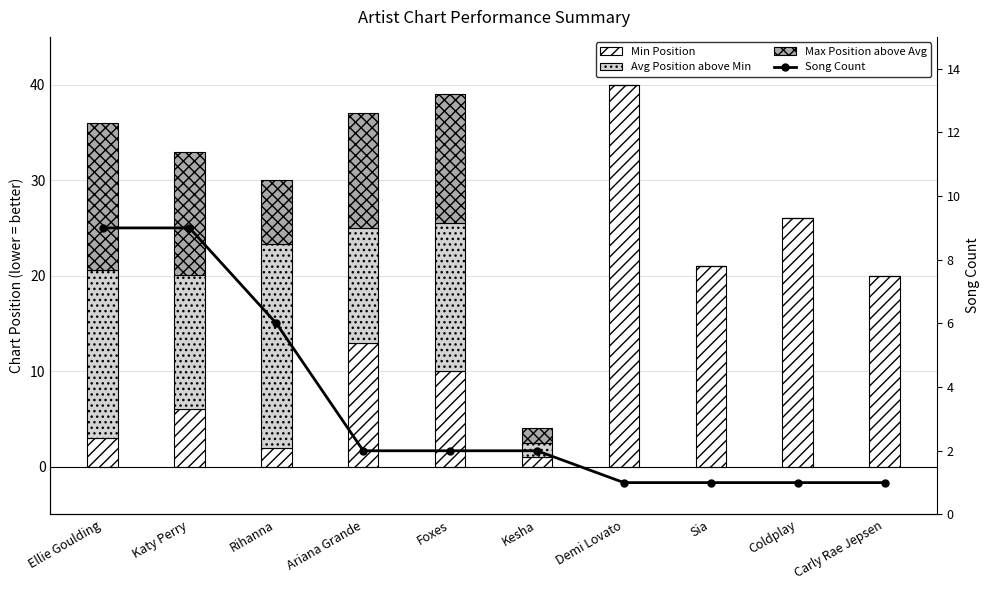

At how many categories does at least one series exceed 1?

10